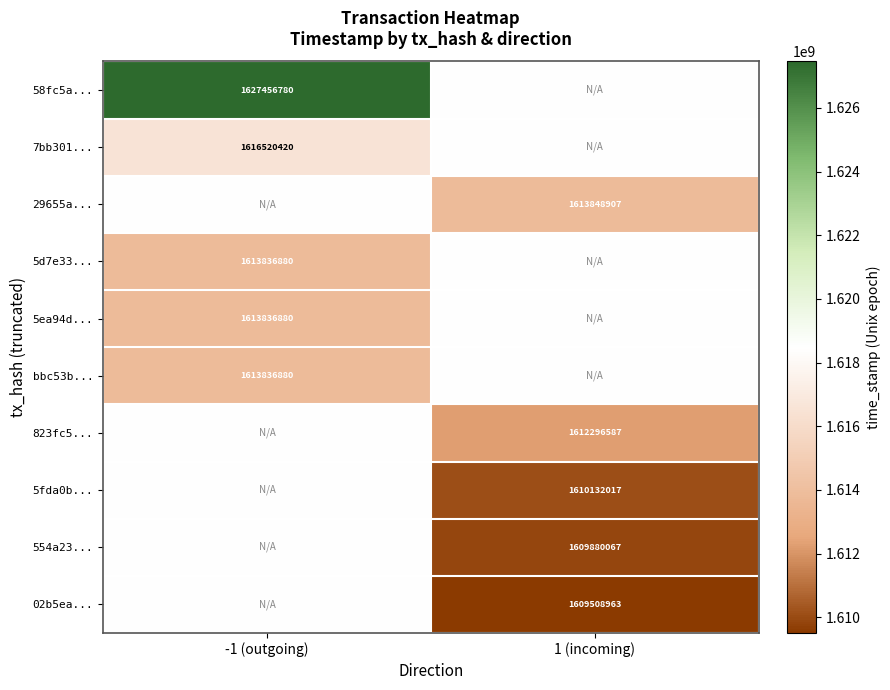

Is the value of 554a23... at 1 (incoming) greater than the value of 823fc5... at 1 (incoming)?

No